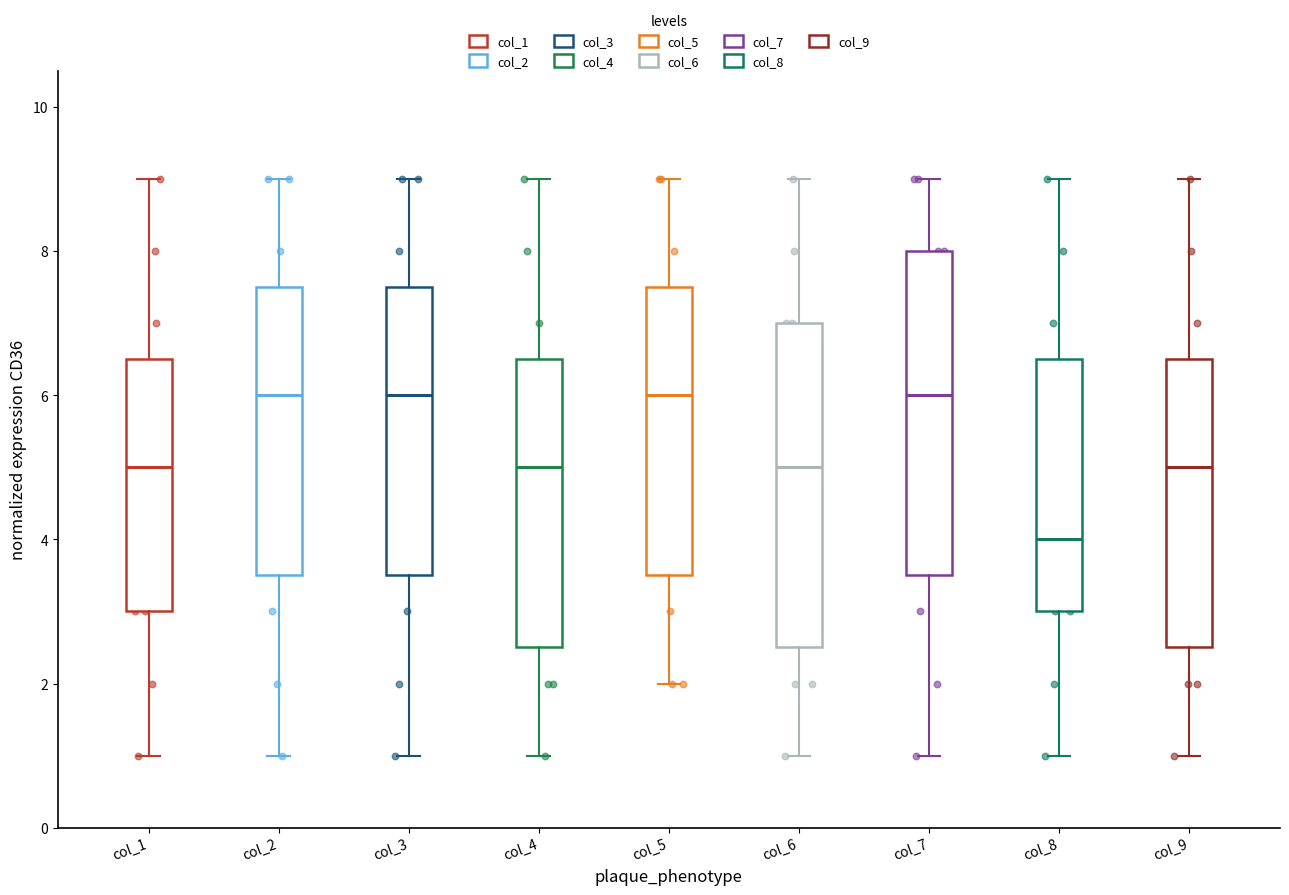

Where does the upper whisker of the box for col_3 end on the y-axis? The values are not printed on the chart, so give them approximately, as read against the axis.

9.0